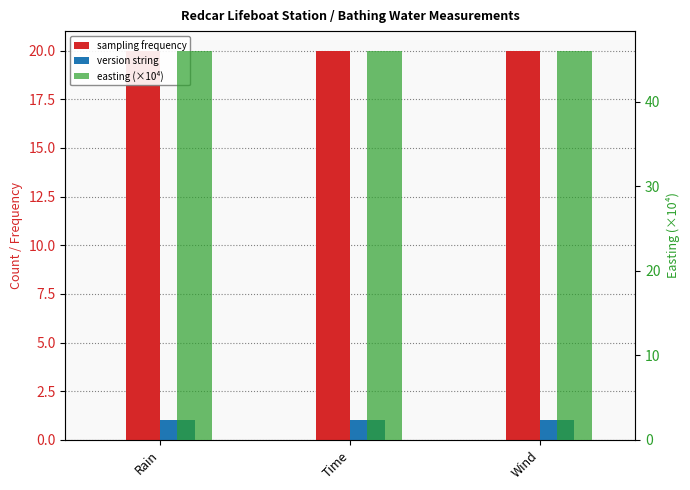

Where is sampling frequency nearest to the value 20?

Rain